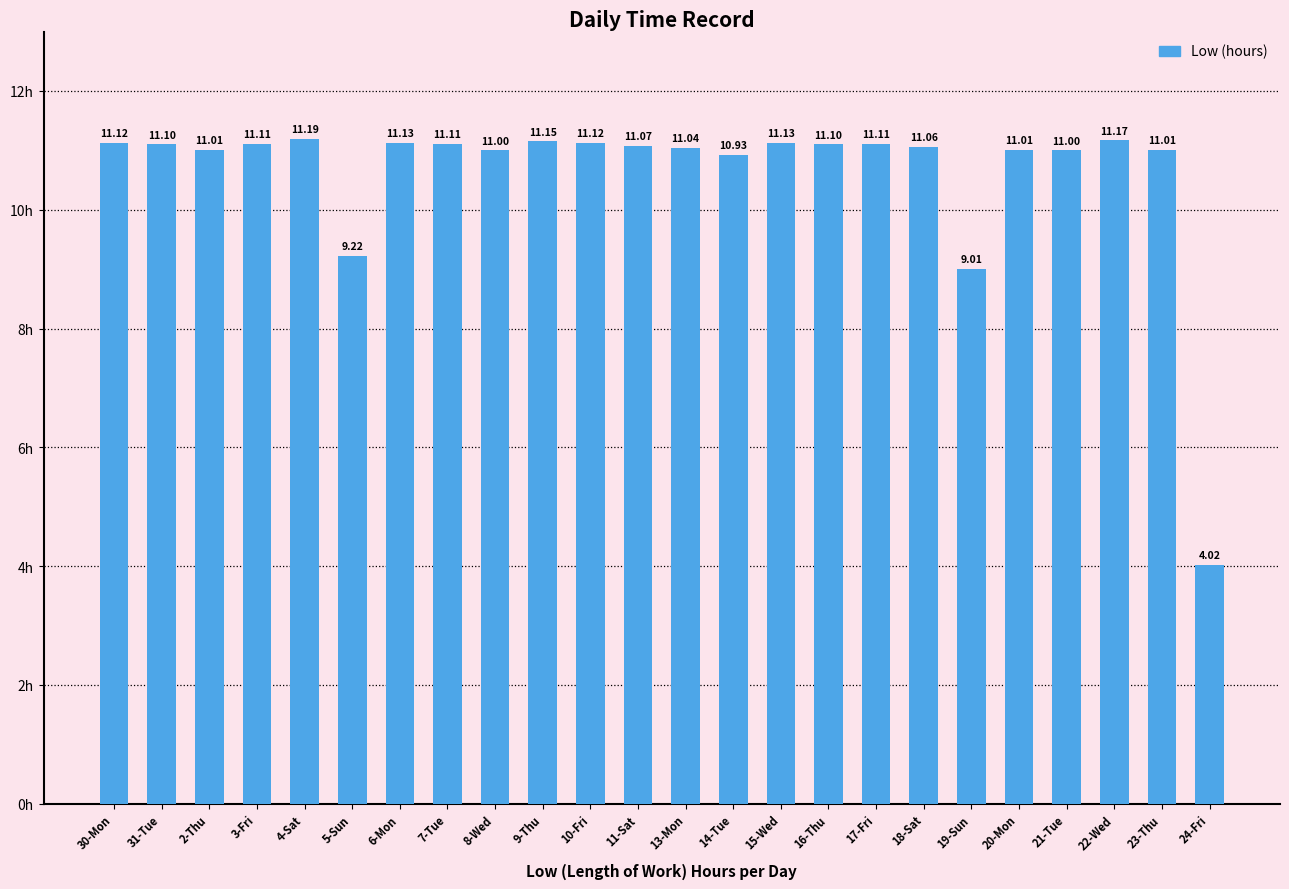

Which has a higher value, 23-Thu or 31-Tue?

31-Tue